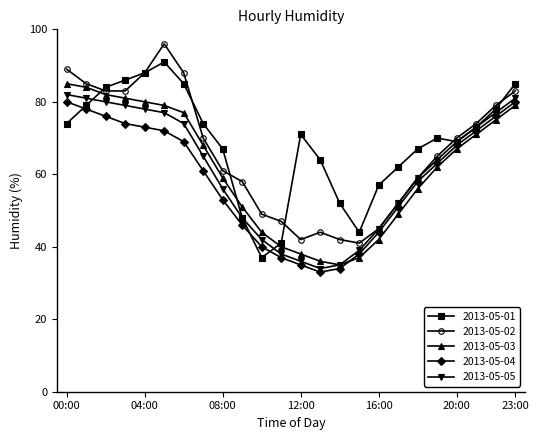

What is the highest value of the 2013-05-02 series?

96